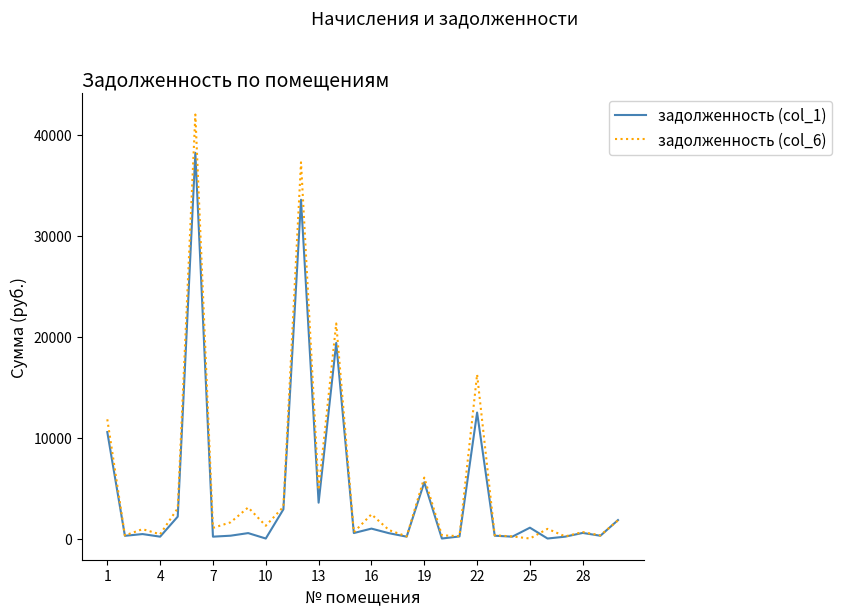

What is the highest value of the задолженность (col_6) series?

41978.6